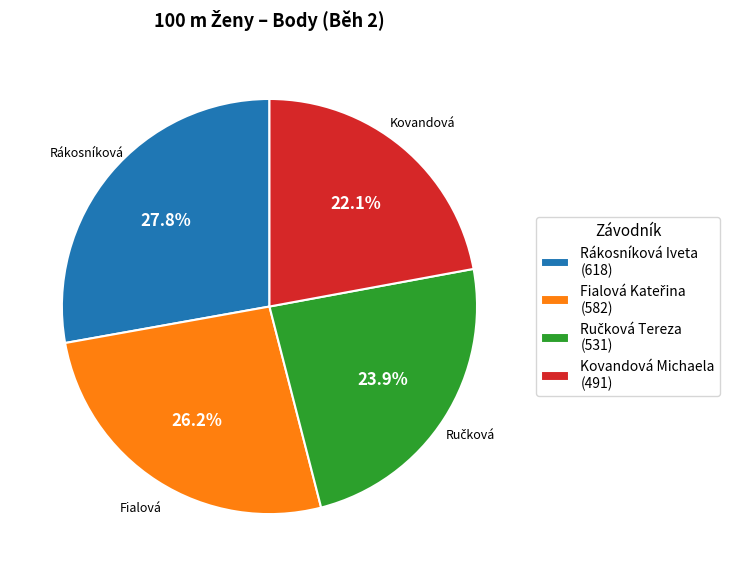

What is the total percentage of Kovandová Michaela (491) and Rákosníková Iveta (618)?

49.9%